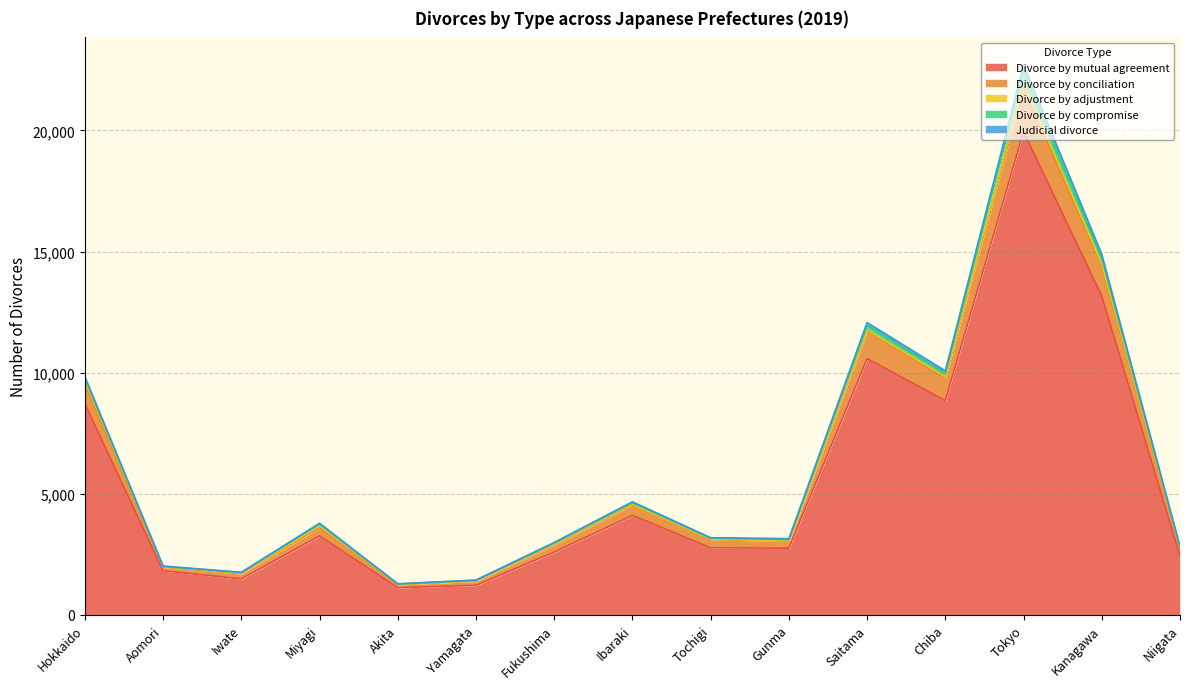

How many data points in Divorce by mutual agreement are less than 2763?

7